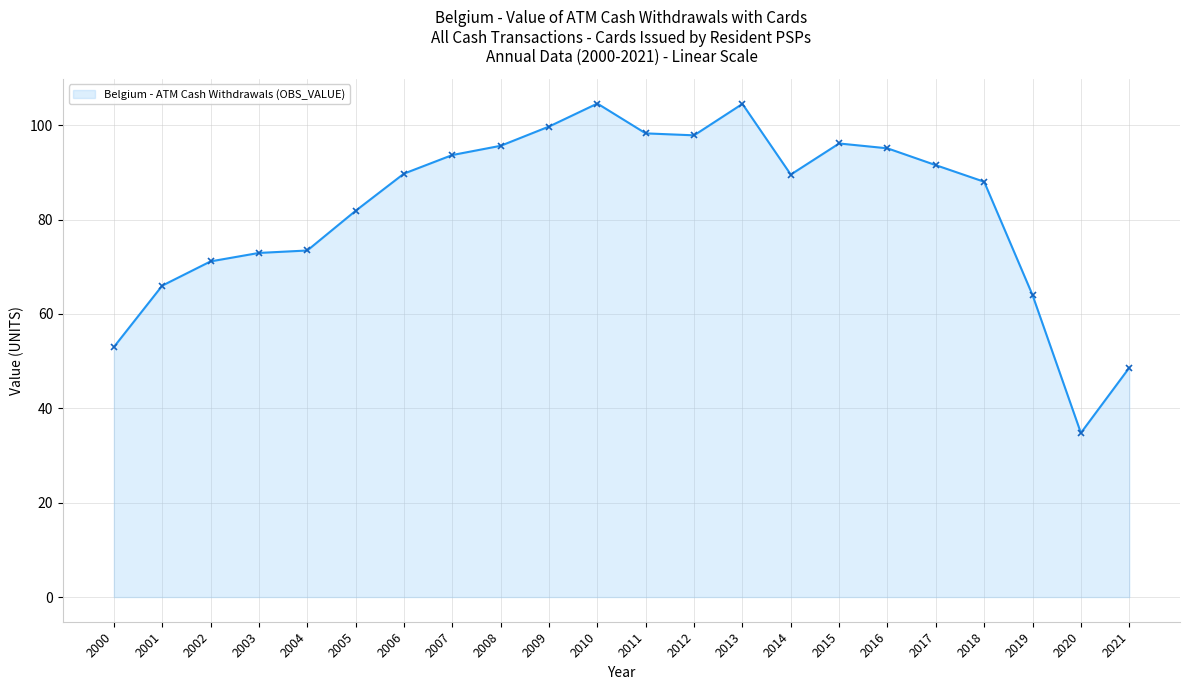

What is the value of the 5th point from the left?

73.4